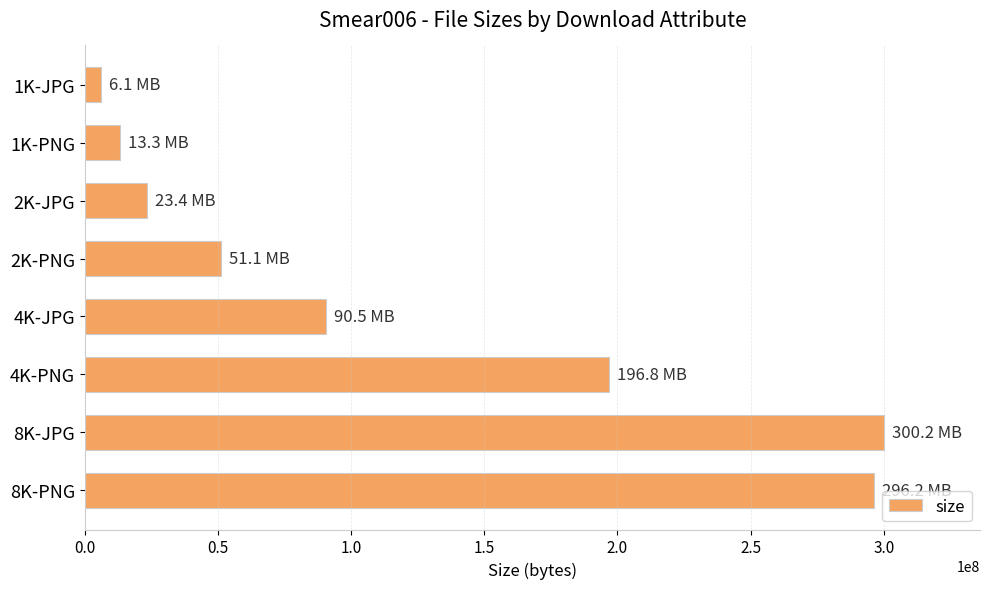

Are the bars grouped side by side (vs. stacked)?

No